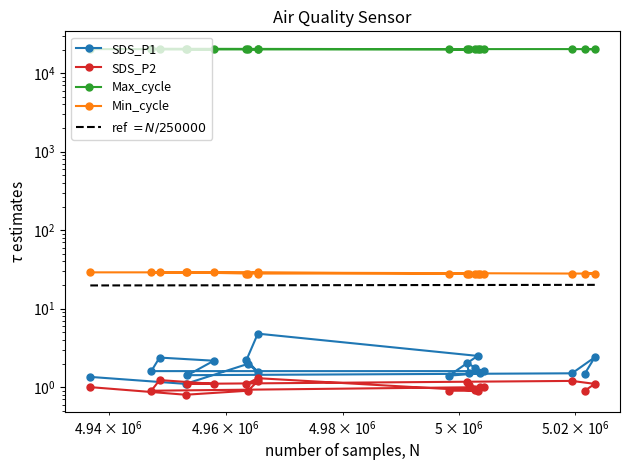

True or false: SDS_P2 has more than 0 points higher than both neighbors.

True